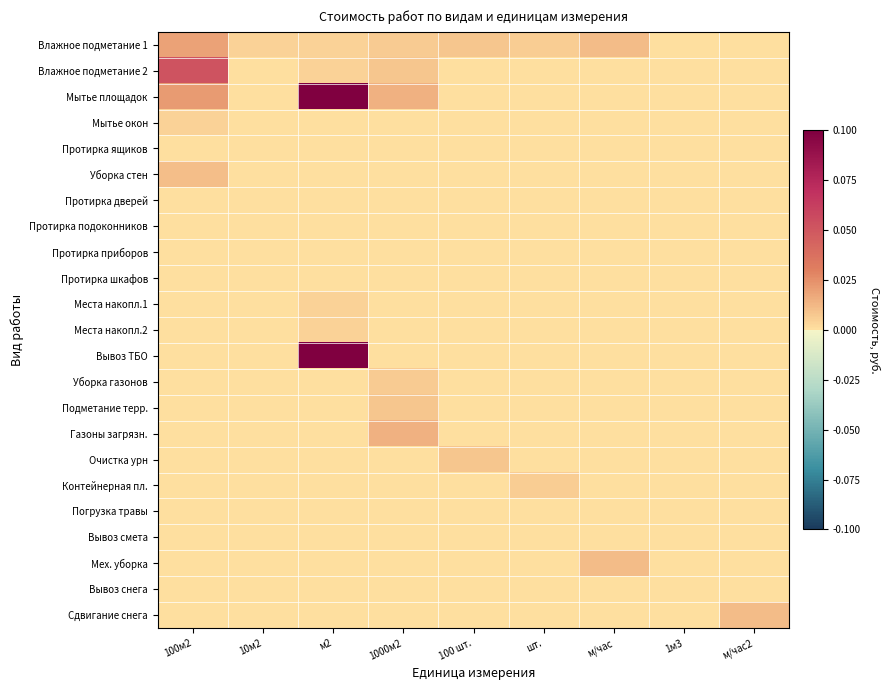

Reading left to right, extract all data points from this chart.

Влажное подметание 1: 100м2=0.0	10м2=0.0	м2=0.0	1000м2=0.0	100 шт.=0.0	шт.=0.0	м/час=0.0	1м3=0.0	м/час2=0.0
Влажное подметание 2: 100м2=0.1	10м2=0.0	м2=0.0	1000м2=0.0	100 шт.=0.0	шт.=0.0	м/час=0.0	1м3=0.0	м/час2=0.0
Мытье площадок: 100м2=0.0	10м2=0.0	м2=0.1	1000м2=0.0	100 шт.=0.0	шт.=0.0	м/час=0.0	1м3=0.0	м/час2=0.0
Мытье окон: 100м2=0.0	10м2=0.0	м2=0.0	1000м2=0.0	100 шт.=0.0	шт.=0.0	м/час=0.0	1м3=0.0	м/час2=0.0
Протирка ящиков: 100м2=0.0	10м2=0.0	м2=0.0	1000м2=0.0	100 шт.=0.0	шт.=0.0	м/час=0.0	1м3=0.0	м/час2=0.0
Уборка стен: 100м2=0.0	10м2=0.0	м2=0.0	1000м2=0.0	100 шт.=0.0	шт.=0.0	м/час=0.0	1м3=0.0	м/час2=0.0
Протирка дверей: 100м2=0.0	10м2=0.0	м2=0.0	1000м2=0.0	100 шт.=0.0	шт.=0.0	м/час=0.0	1м3=0.0	м/час2=0.0
Протирка подоконников: 100м2=0.0	10м2=0.0	м2=0.0	1000м2=0.0	100 шт.=0.0	шт.=0.0	м/час=0.0	1м3=0.0	м/час2=0.0
Протирка приборов: 100м2=0.0	10м2=0.0	м2=0.0	1000м2=0.0	100 шт.=0.0	шт.=0.0	м/час=0.0	1м3=0.0	м/час2=0.0
Протирка шкафов: 100м2=0.0	10м2=0.0	м2=0.0	1000м2=0.0	100 шт.=0.0	шт.=0.0	м/час=0.0	1м3=0.0	м/час2=0.0
Места накопл.1: 100м2=0.0	10м2=0.0	м2=0.0	1000м2=0.0	100 шт.=0.0	шт.=0.0	м/час=0.0	1м3=0.0	м/час2=0.0
Места накопл.2: 100м2=0.0	10м2=0.0	м2=0.0	1000м2=0.0	100 шт.=0.0	шт.=0.0	м/час=0.0	1м3=0.0	м/час2=0.0
Вывоз ТБО: 100м2=0.0	10м2=0.0	м2=0.1	1000м2=0.0	100 шт.=0.0	шт.=0.0	м/час=0.0	1м3=0.0	м/час2=0.0
Уборка газонов: 100м2=0.0	10м2=0.0	м2=0.0	1000м2=0.0	100 шт.=0.0	шт.=0.0	м/час=0.0	1м3=0.0	м/час2=0.0
Подметание терр.: 100м2=0.0	10м2=0.0	м2=0.0	1000м2=0.0	100 шт.=0.0	шт.=0.0	м/час=0.0	1м3=0.0	м/час2=0.0
Газоны загрязн.: 100м2=0.0	10м2=0.0	м2=0.0	1000м2=0.0	100 шт.=0.0	шт.=0.0	м/час=0.0	1м3=0.0	м/час2=0.0
Очистка урн: 100м2=0.0	10м2=0.0	м2=0.0	1000м2=0.0	100 шт.=0.0	шт.=0.0	м/час=0.0	1м3=0.0	м/час2=0.0
Контейнерная пл.: 100м2=0.0	10м2=0.0	м2=0.0	1000м2=0.0	100 шт.=0.0	шт.=0.0	м/час=0.0	1м3=0.0	м/час2=0.0
Погрузка травы: 100м2=0.0	10м2=0.0	м2=0.0	1000м2=0.0	100 шт.=0.0	шт.=0.0	м/час=0.0	1м3=0.0	м/час2=0.0
Вывоз смета: 100м2=0.0	10м2=0.0	м2=0.0	1000м2=0.0	100 шт.=0.0	шт.=0.0	м/час=0.0	1м3=0.0	м/час2=0.0
Мех. уборка: 100м2=0.0	10м2=0.0	м2=0.0	1000м2=0.0	100 шт.=0.0	шт.=0.0	м/час=0.0	1м3=0.0	м/час2=0.0
Вывоз снега: 100м2=0.0	10м2=0.0	м2=0.0	1000м2=0.0	100 шт.=0.0	шт.=0.0	м/час=0.0	1м3=0.0	м/час2=0.0
Сдвигание снега: 100м2=0.0	10м2=0.0	м2=0.0	1000м2=0.0	100 шт.=0.0	шт.=0.0	м/час=0.0	1м3=0.0	м/час2=0.0